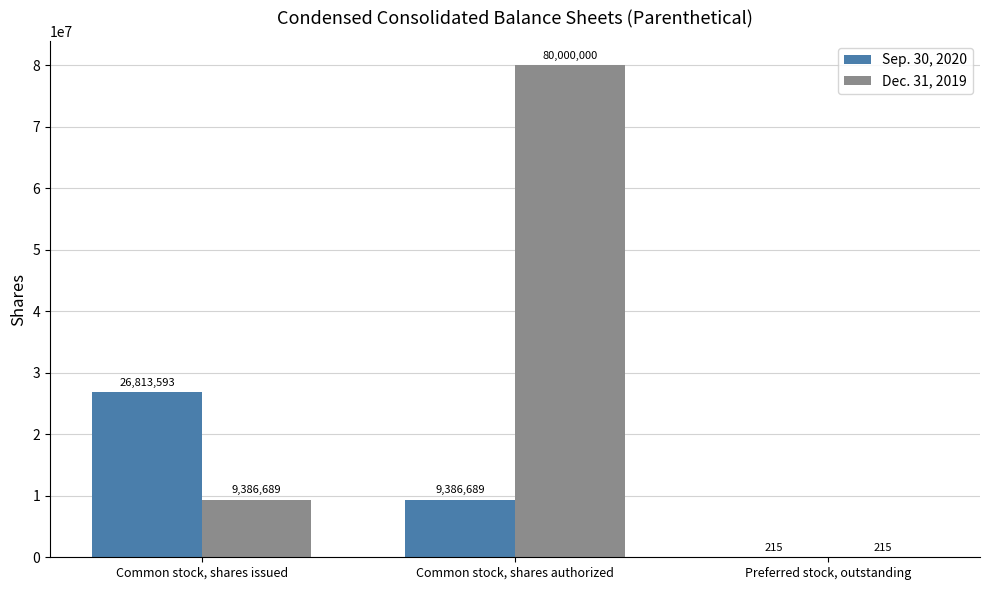

Is the value of Dec. 31, 2019 at Preferred stock, outstanding greater than the value of Sep. 30, 2020 at Common stock, shares authorized?

No